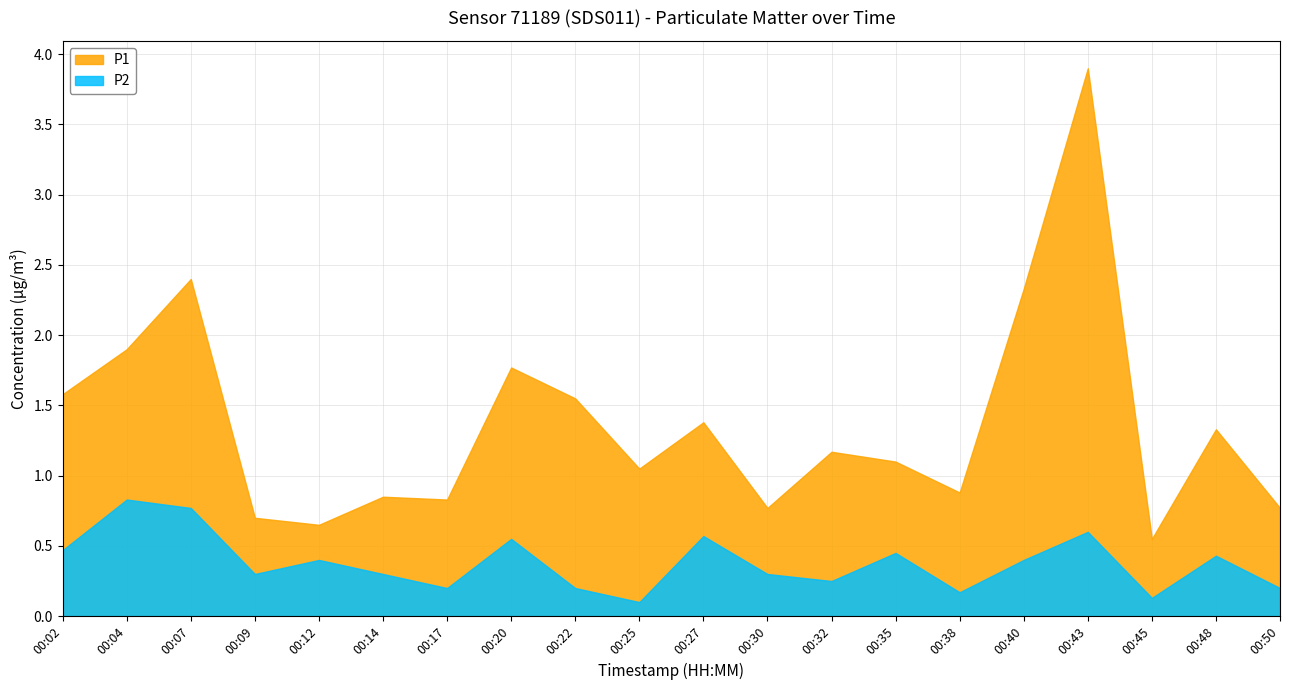

What are all the series names shown in the legend?

P1, P2